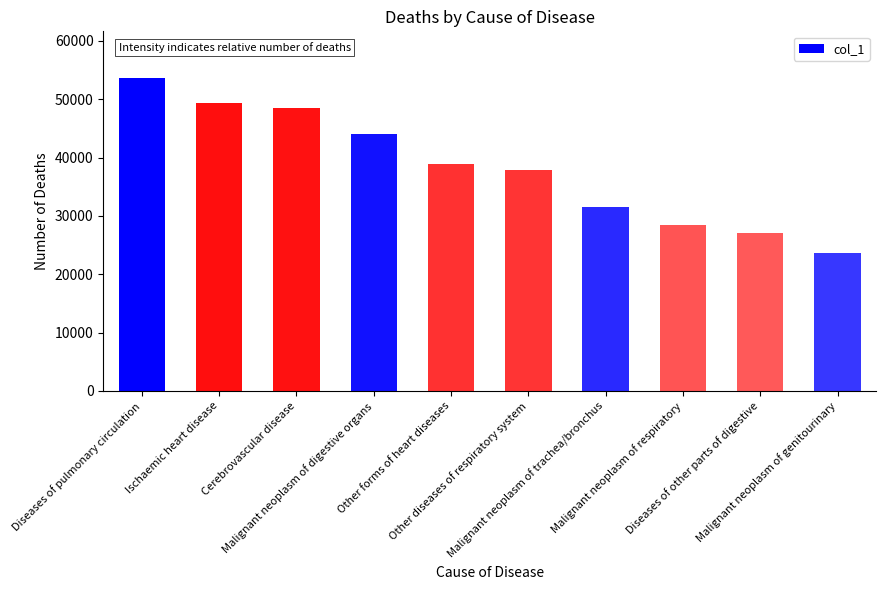

What is the maximum value shown in the chart?

53602